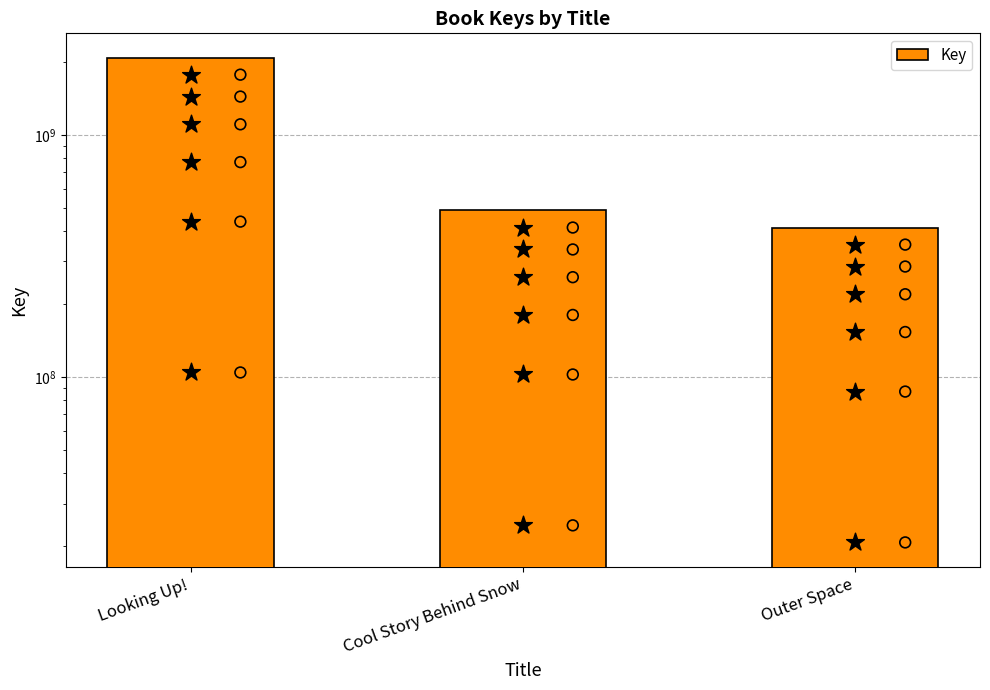

Approximately how many times larger is the value at Cool Story Behind Snow compared to Outer Space?

1.2